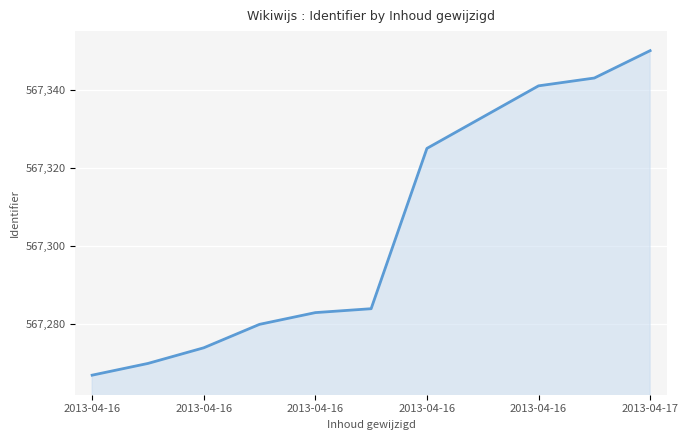

How many categories are shown in the chart?

11